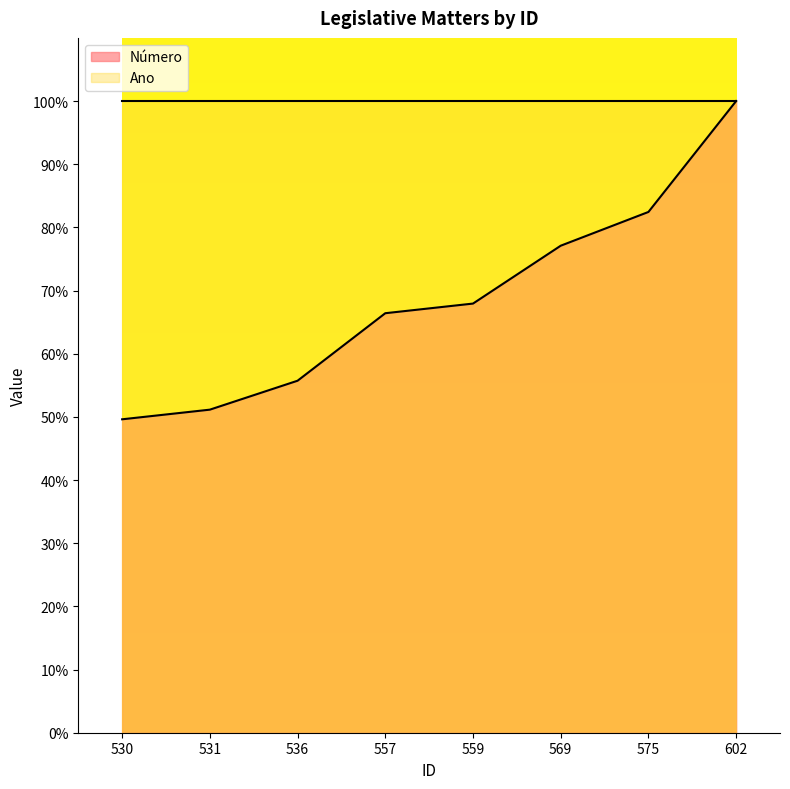

Is it true that the value at 575 is 32.0?

False